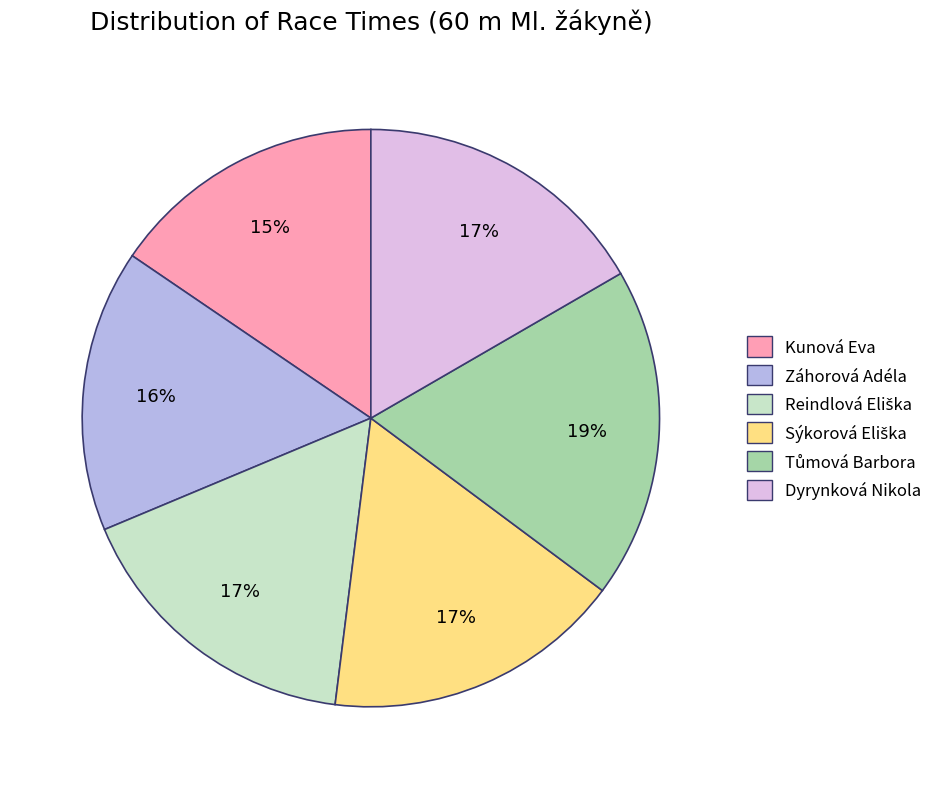

Combined, do Záhorová Adéla and Kunová Eva account for over 50%?

No